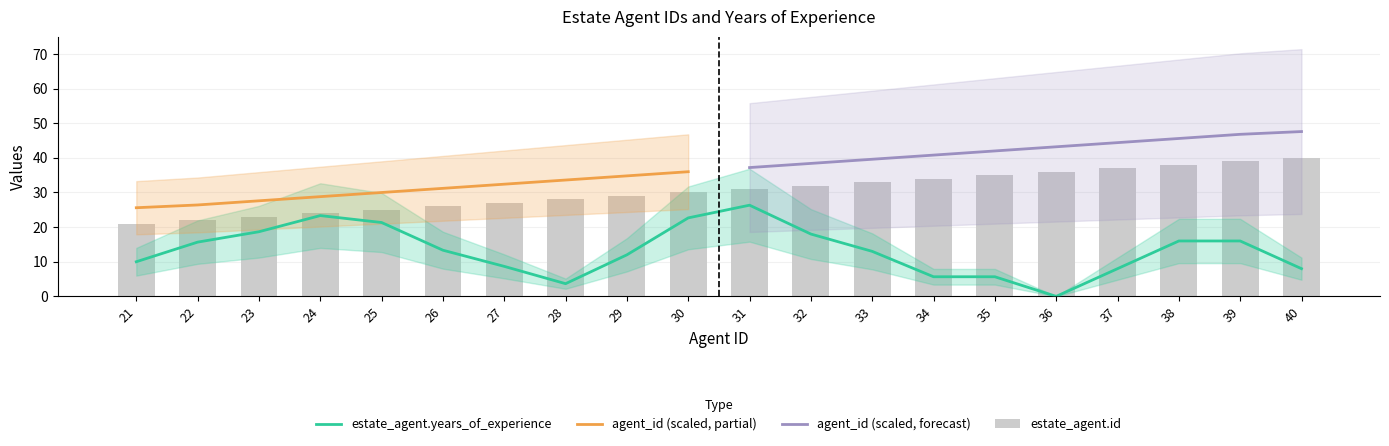

What is the sum of the values at 37 and 30?

67